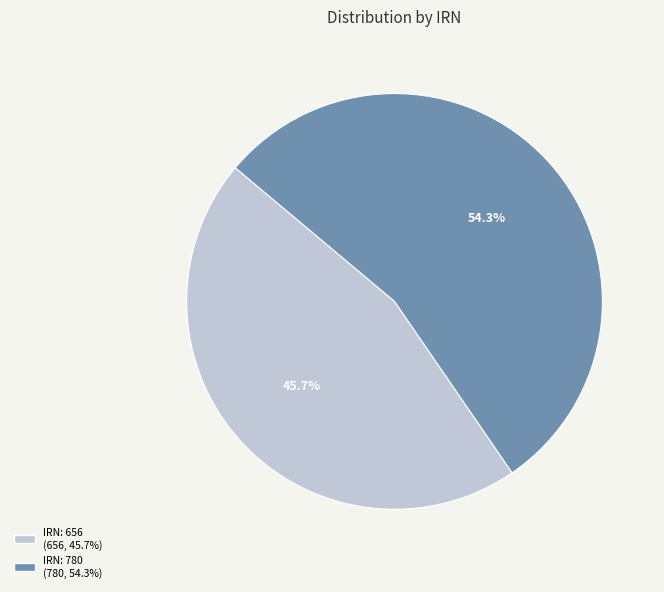

Is there a majority slice in this chart?

Yes